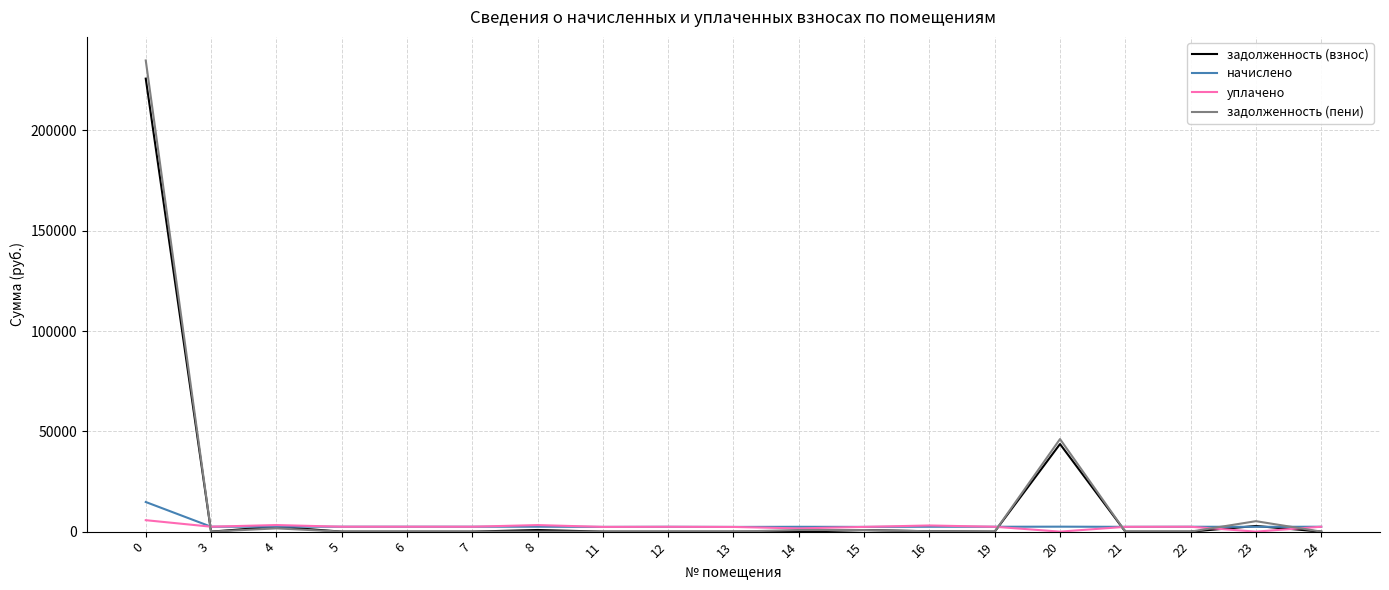

Between 20 and 24, which series saw the biggest shift?

задолженность (пени)